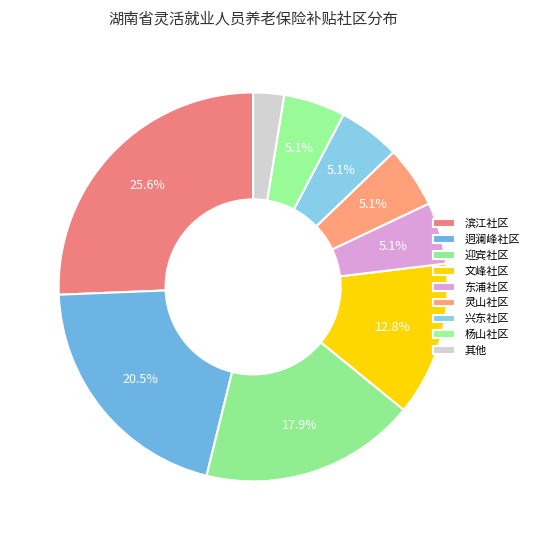

Combined, what portion of the pie is 文峰社区 and 东浦社区?

17.9%